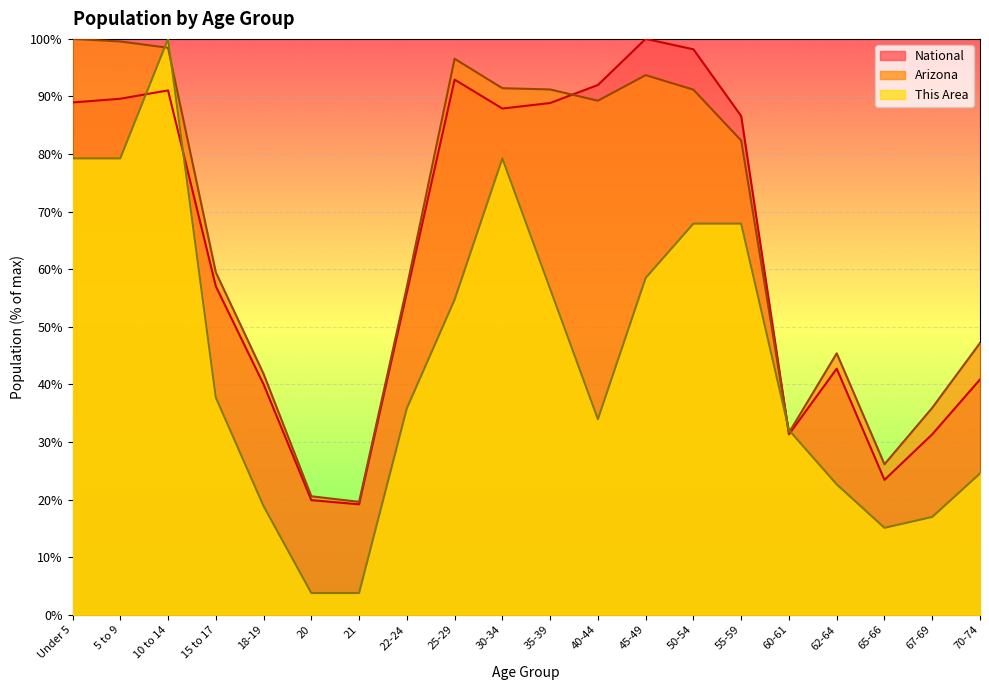

What is the label of the 17th point from the right?

15 to 17